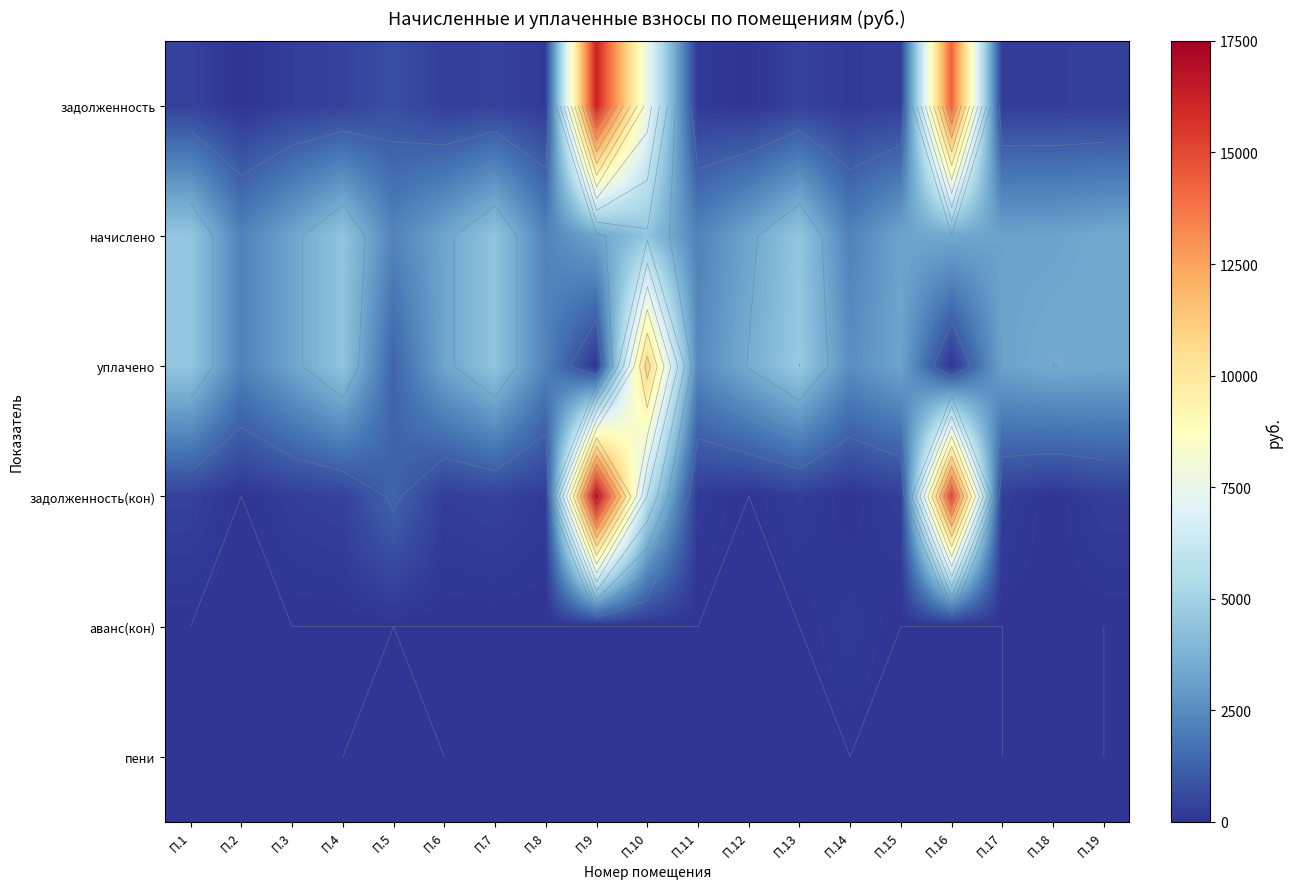

At which label does задолженность(кон) reach its peak?

П.9